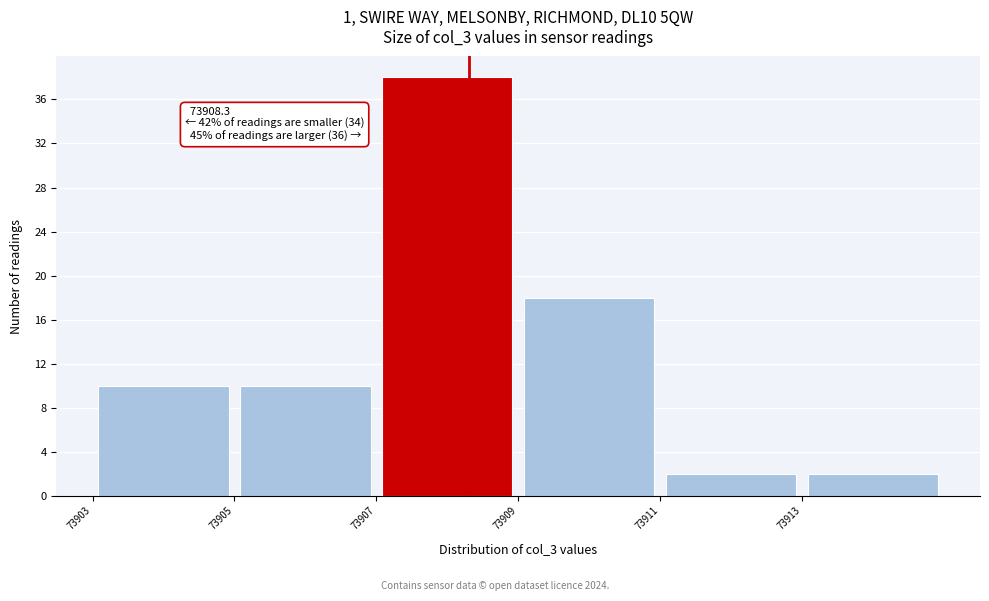

Which range on the x-axis has the tallest bar?

73907 to 73909